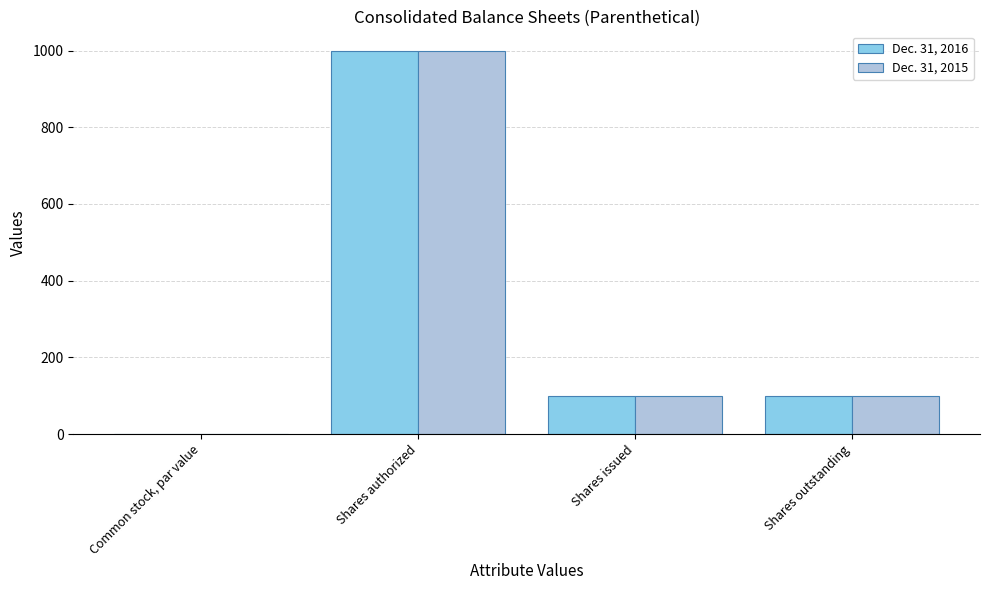

What is the total value across all series at Shares authorized?

2000.0